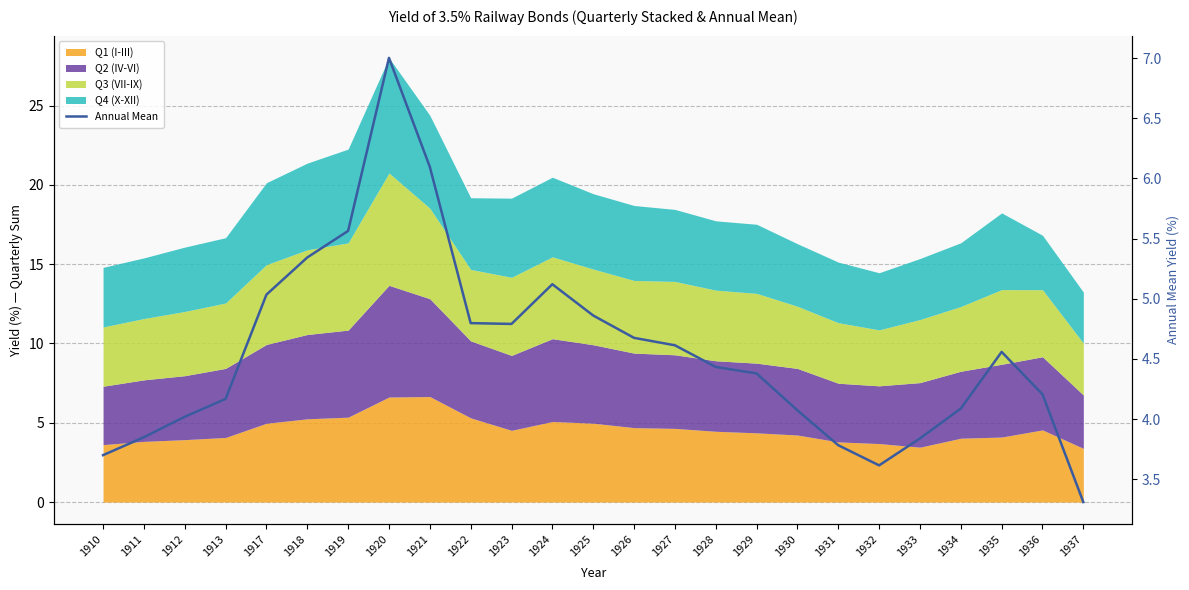

The chart shows a value of 4.4 at 1929. True or false?

True